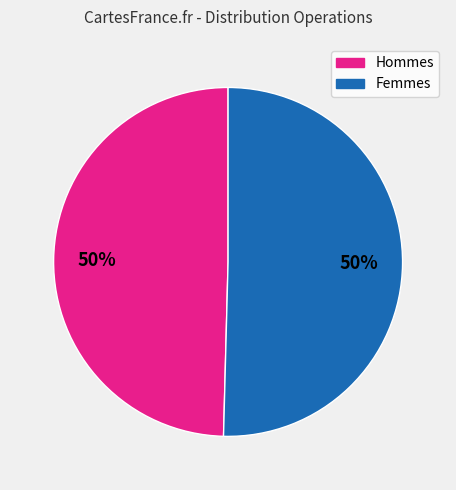

To the nearest percent, what is the average slice percentage?

50%